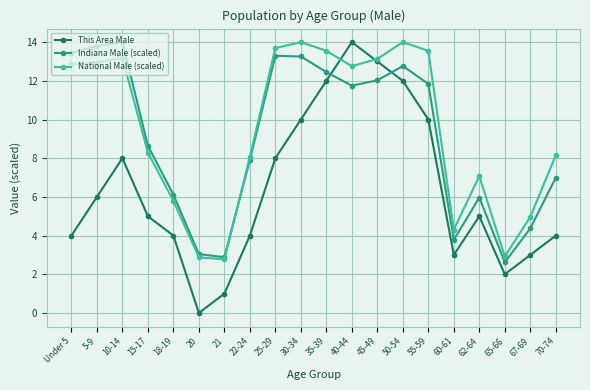

What position from the left is 21?

7